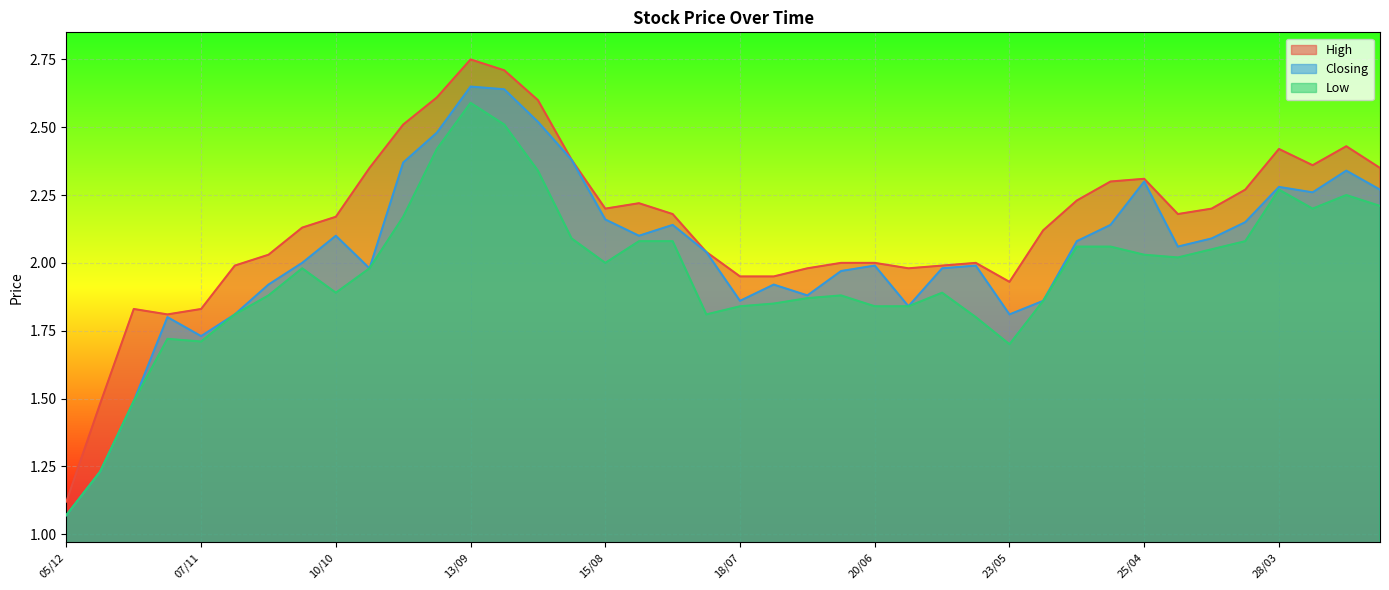

Which category has the lowest value in the Low series?

05/12